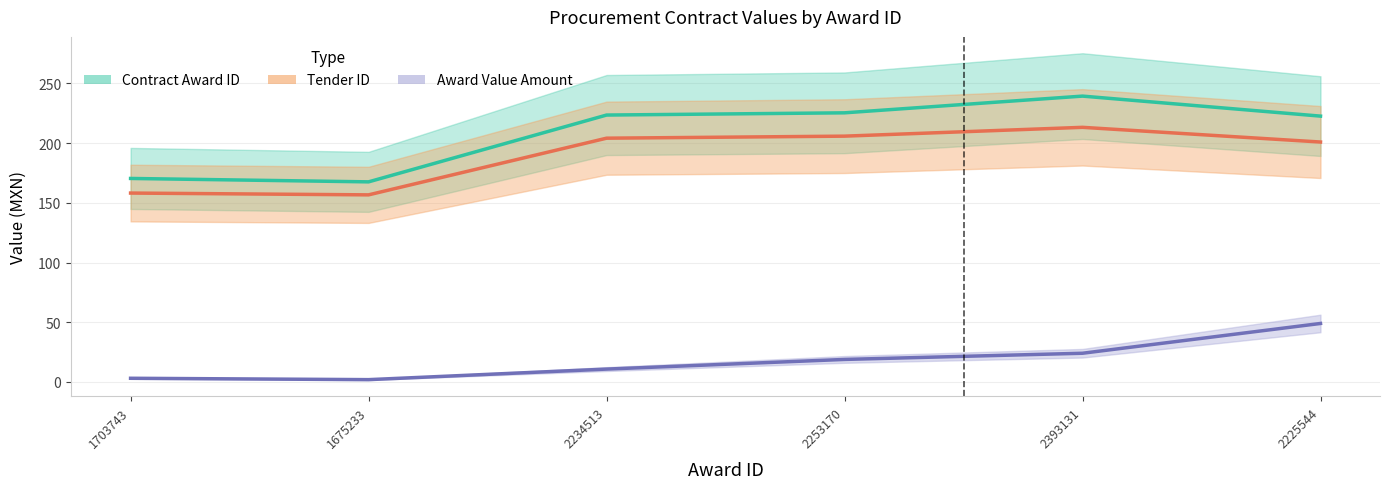

What are all the series names shown in the legend?

Contract Award ID, Tender ID, Award Value Amount